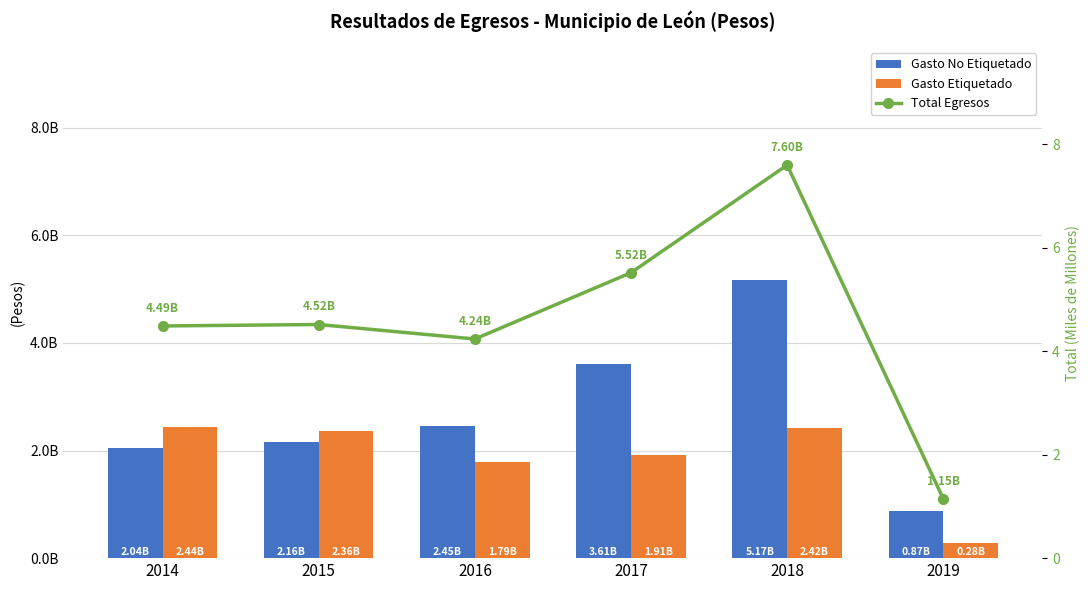

How many values in the Total Egresos series exceed 4?

5